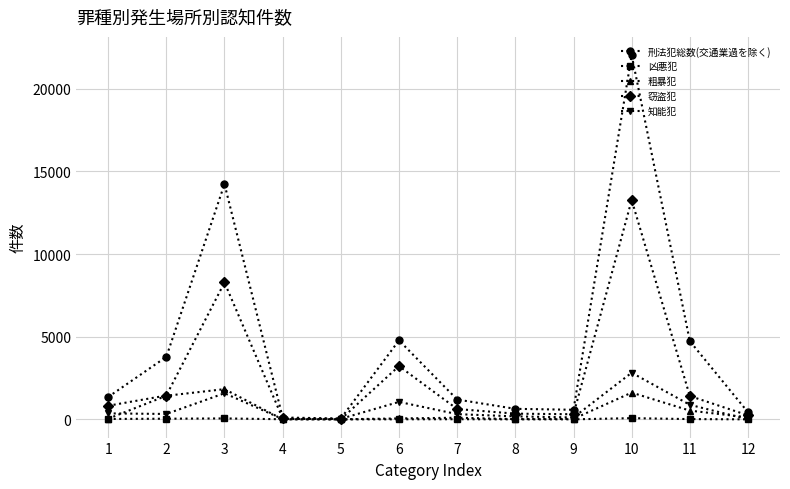

What is the maximum value for 粗暴犯?

1829